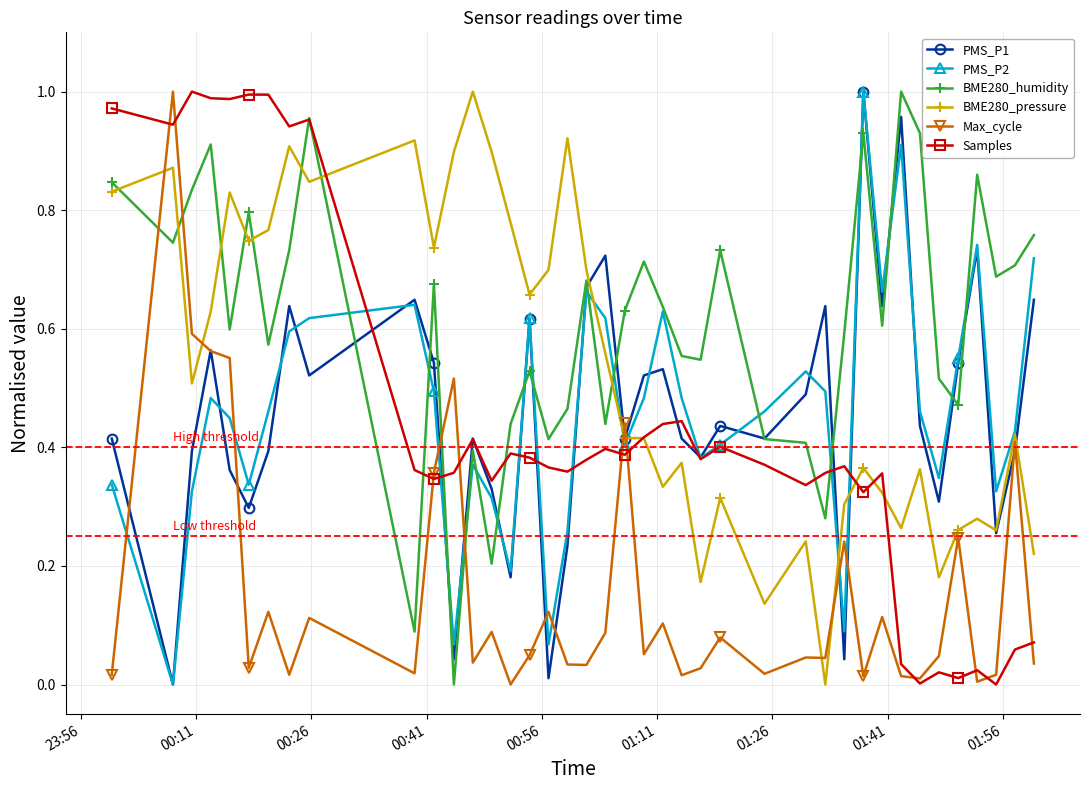

How many interior local valleys does the PMS_P1 series have?

13